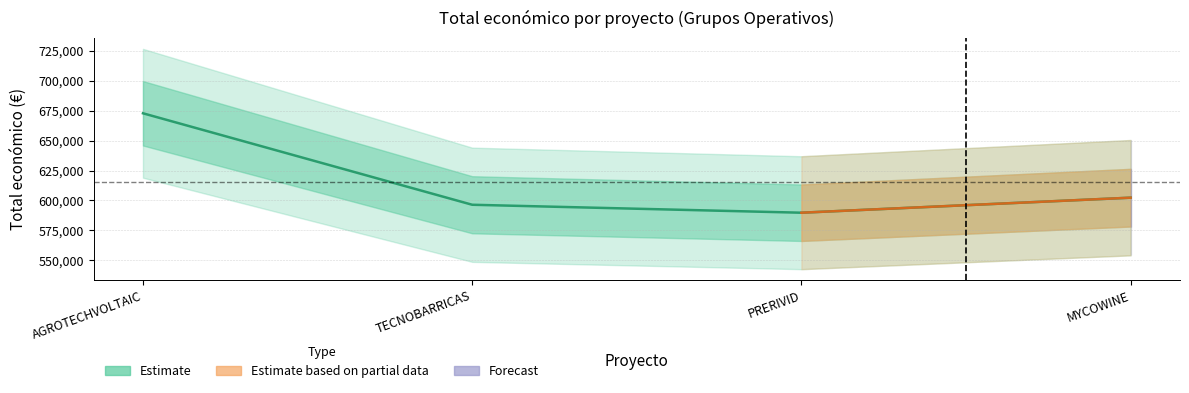

Reading right to left, list all the values displayed in this chart.

MYCOWINE=602295.4	PRERIVID=589731.0	TECNOBARRICAS=596384.0	AGROTECHVOLTAIC=672807.0